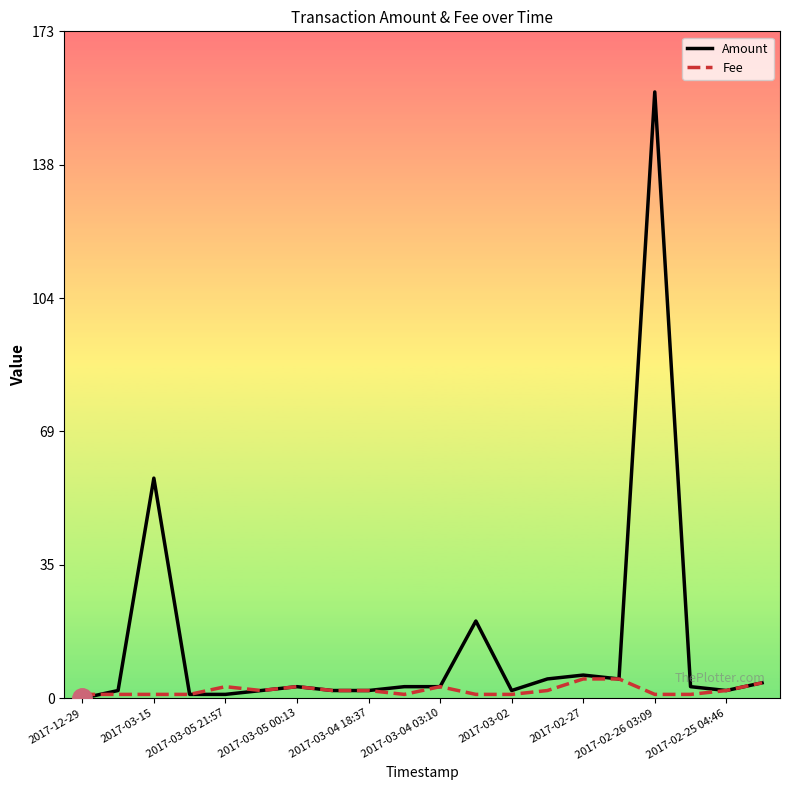

What is the maximum value for Amount?

157.0